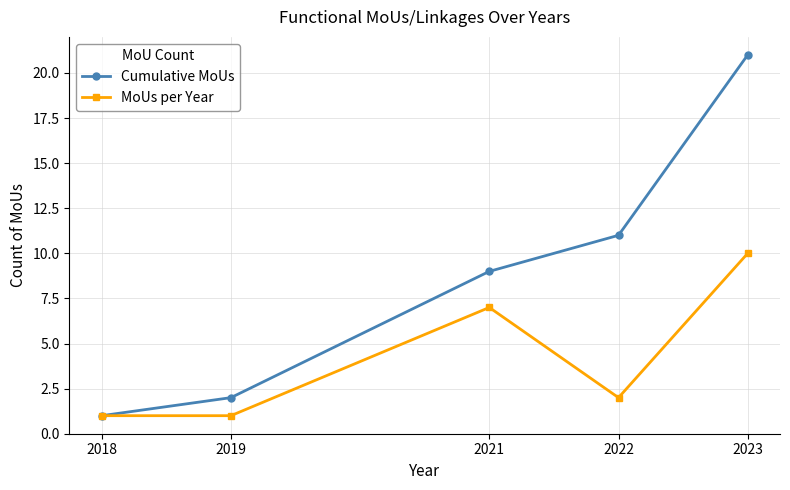

What is the value of the MoUs per Year point at the 1st from the left?

1